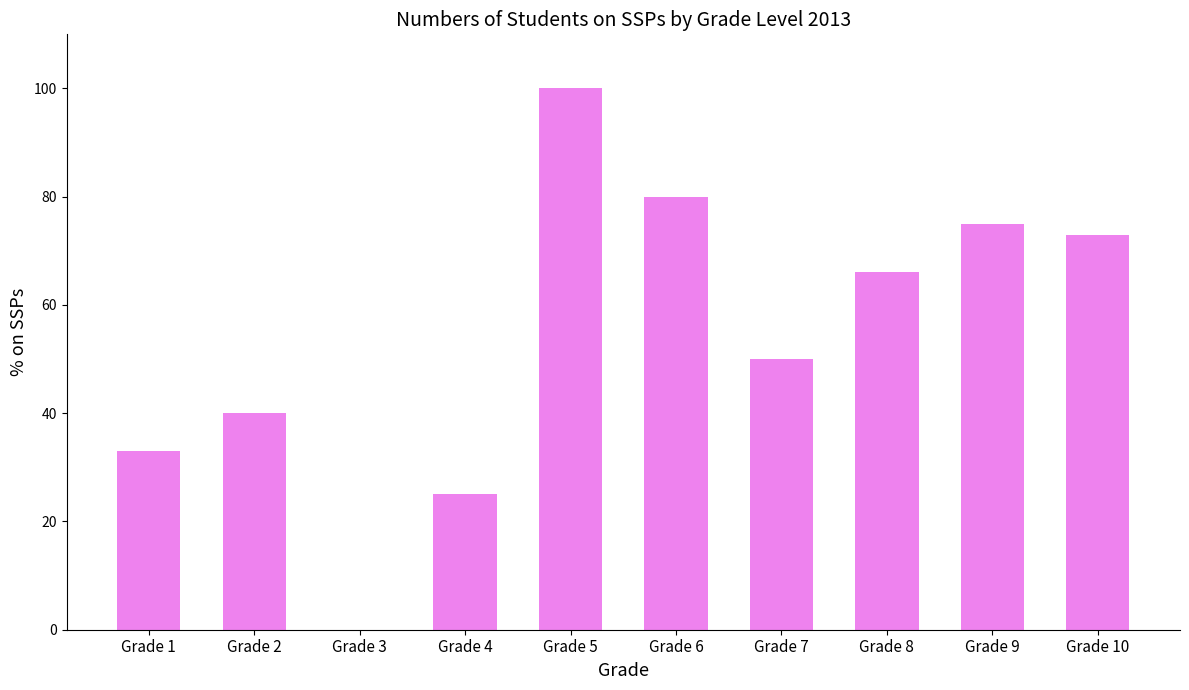

The chart shows a value of 66 at Grade 8. True or false?

True